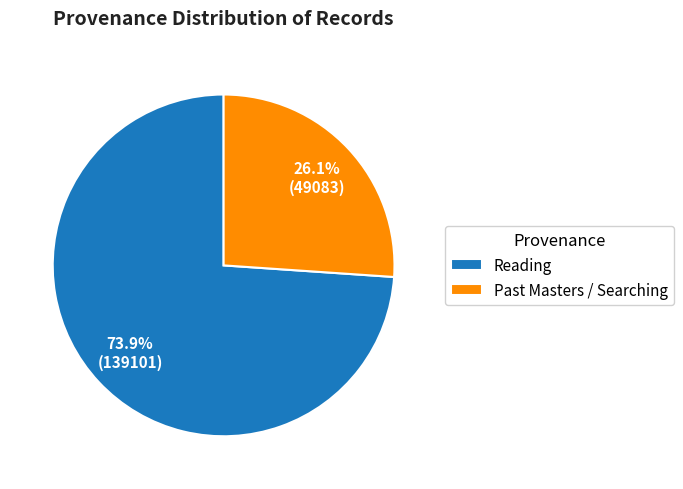

Which category accounts for the majority?

Reading